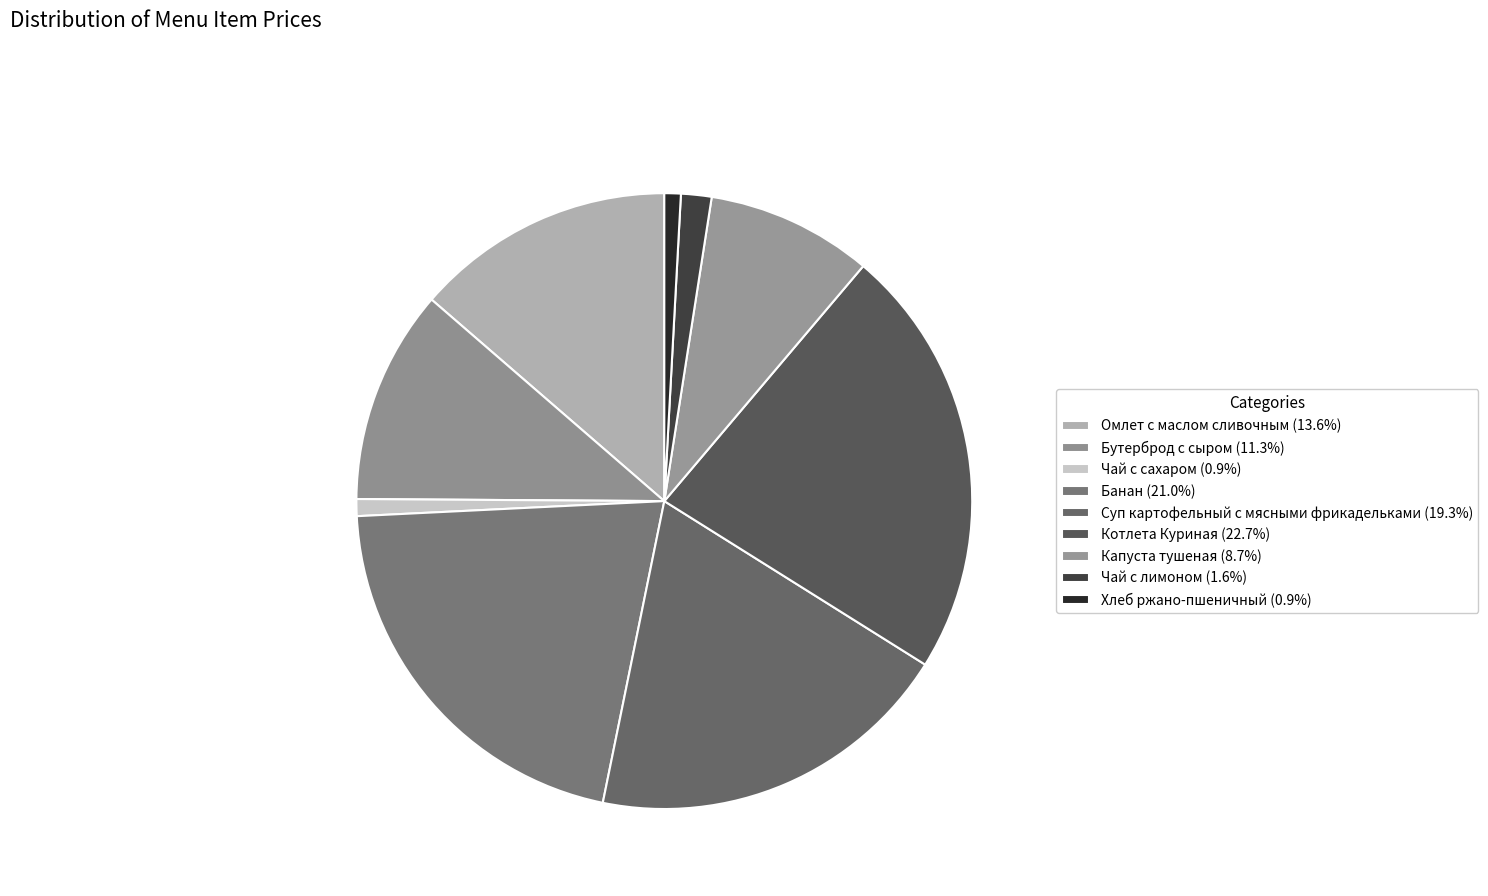

To the nearest percent, what is the combined percentage of Суп картофельный с мясными фрикадельками and Омлет с маслом сливочным?

33%